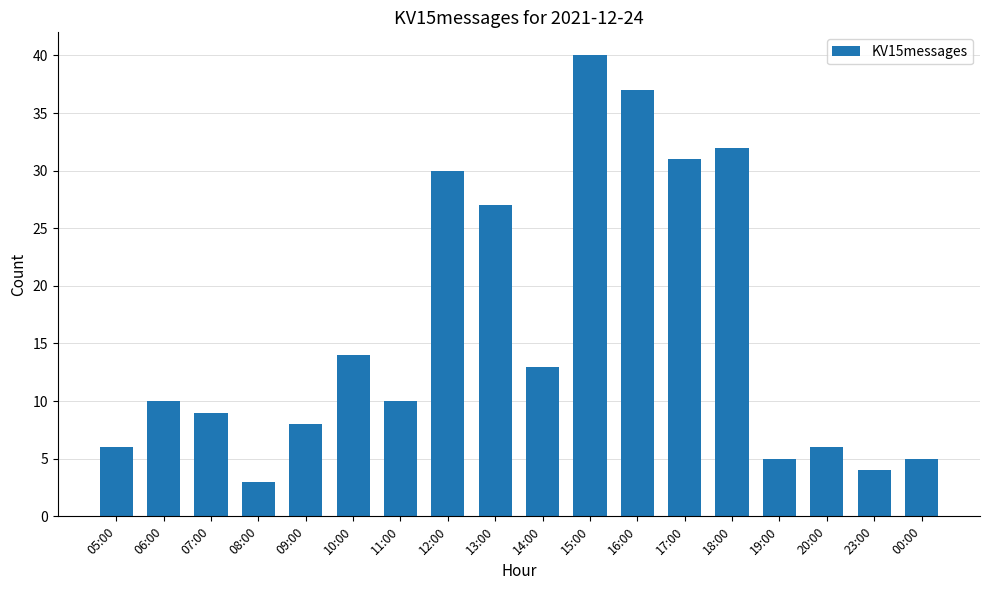

Count the number of data series in this chart.

1